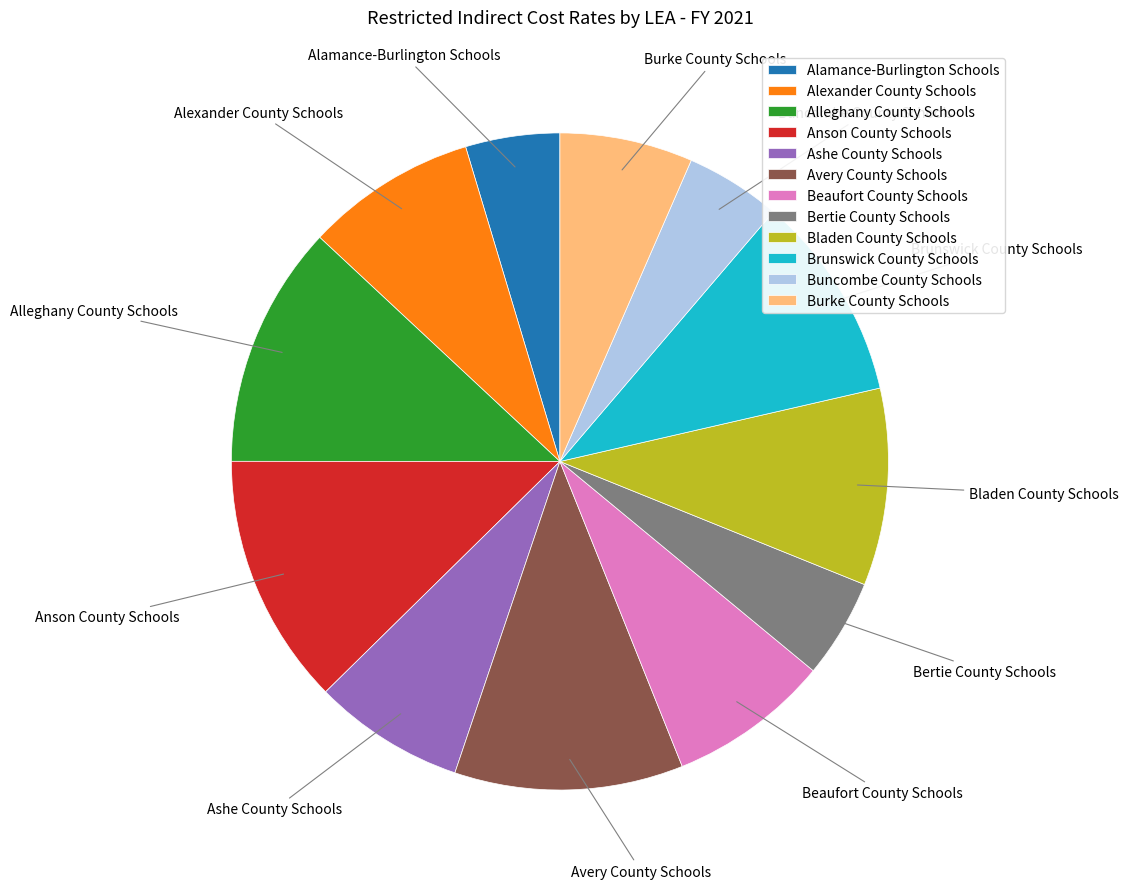

Do Bertie County Schools and Avery County Schools together represent more than half of the pie?

No